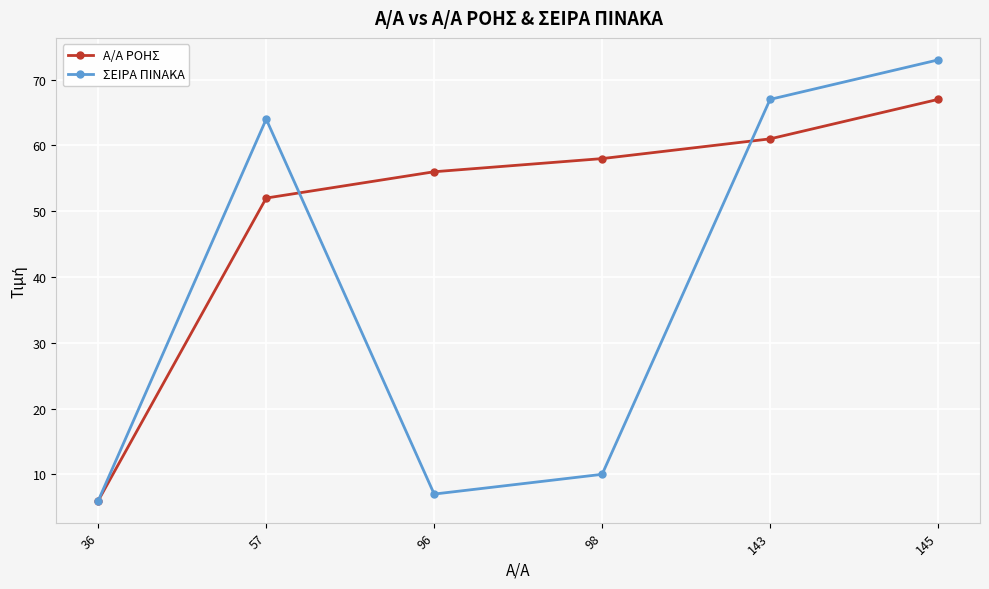

What is the sum of the ΣΕΙΡΑ ΠΙΝΑΚΑ values at 36 and 98?

16